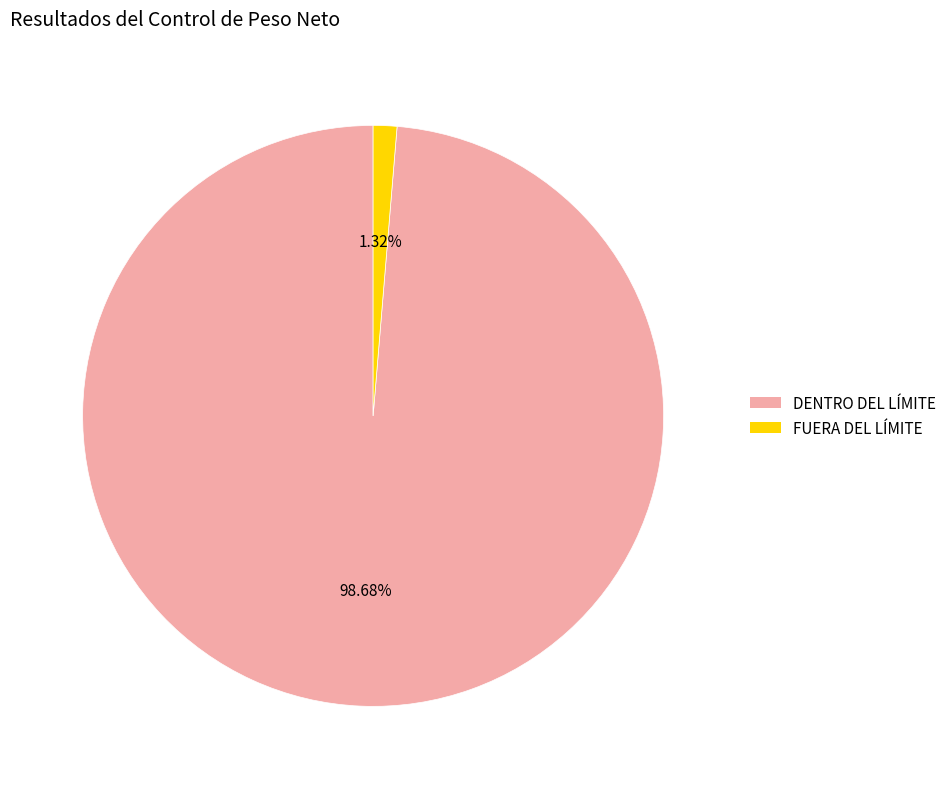

Is it true that FUERA DEL LÍMITE is 1% of the pie?

True